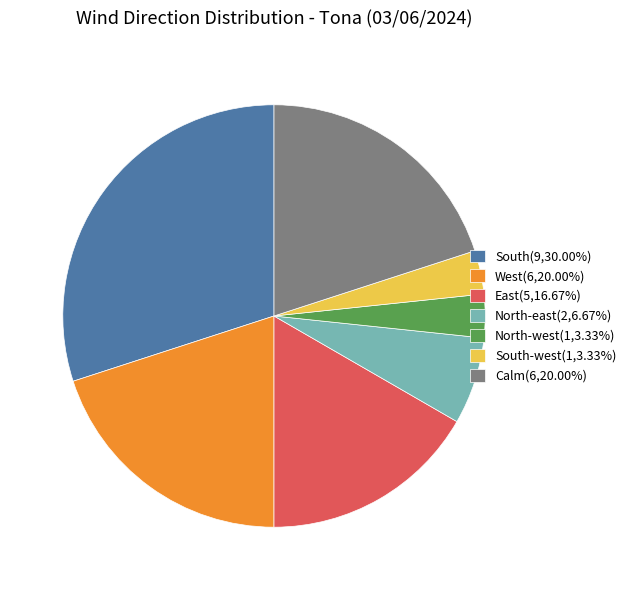

Count the number of slices in the pie.

7